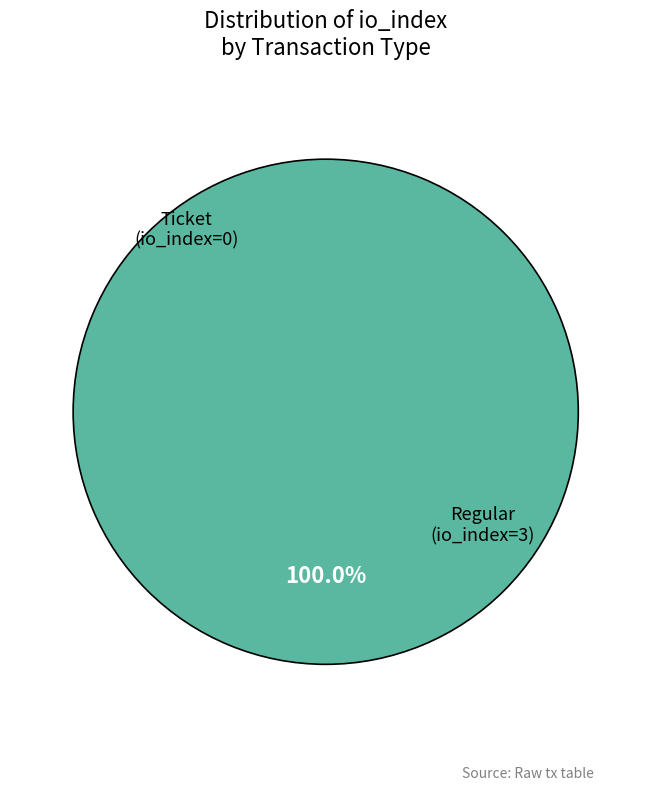

Is it true that Regular (io_index=3) is 100% of the pie?

True